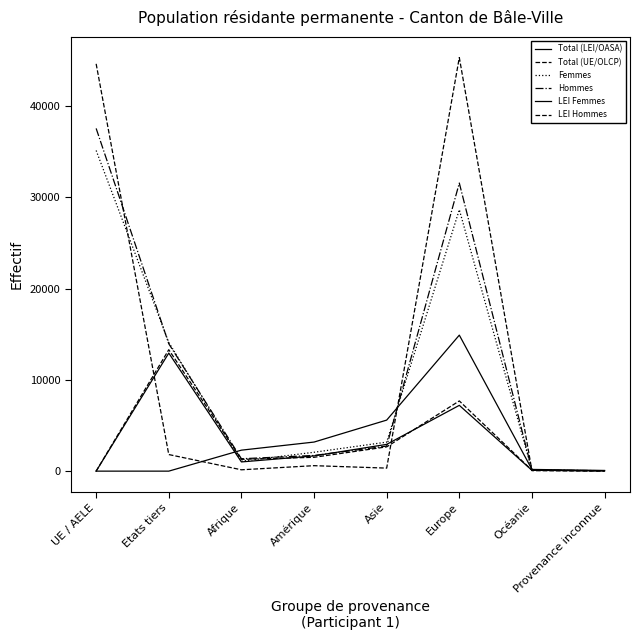

What is the spread (max minus min) of values at Etats tiers?

14097